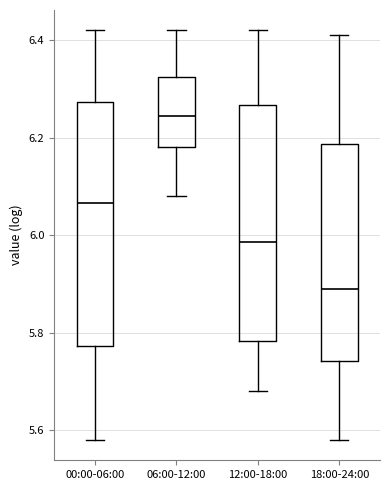

Which box has the highest median line?

06:00-12:00